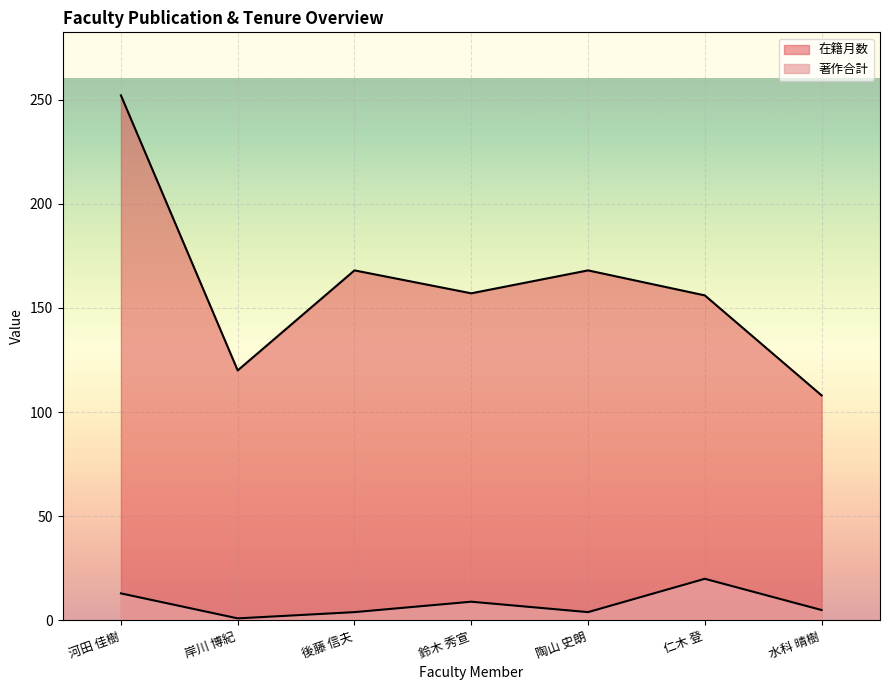

True or false: 在籍月数 and 著作合計 intersect in this chart.

False